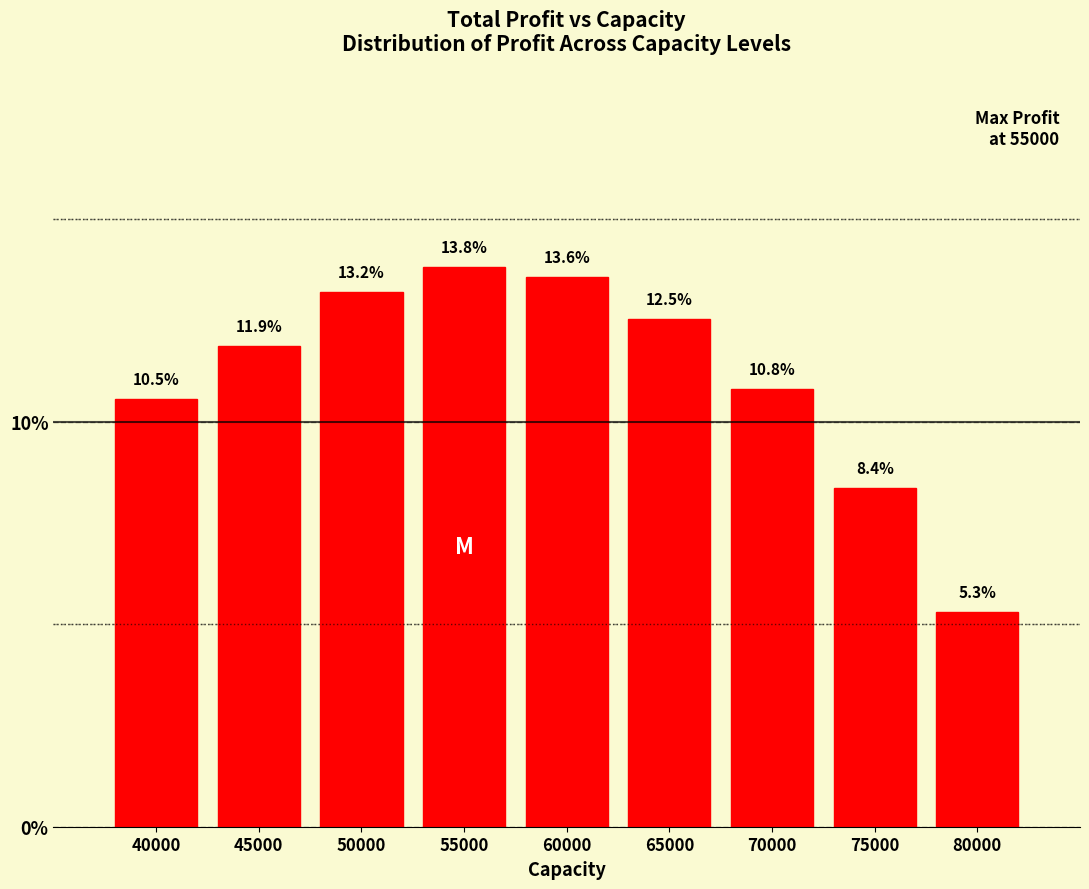

Reading left to right, list all the values displayed in this chart.

40000=10.5	45000=11.9	50000=13.2	55000=13.8	60000=13.6	65000=12.5	70000=10.8	75000=8.4	80000=5.3